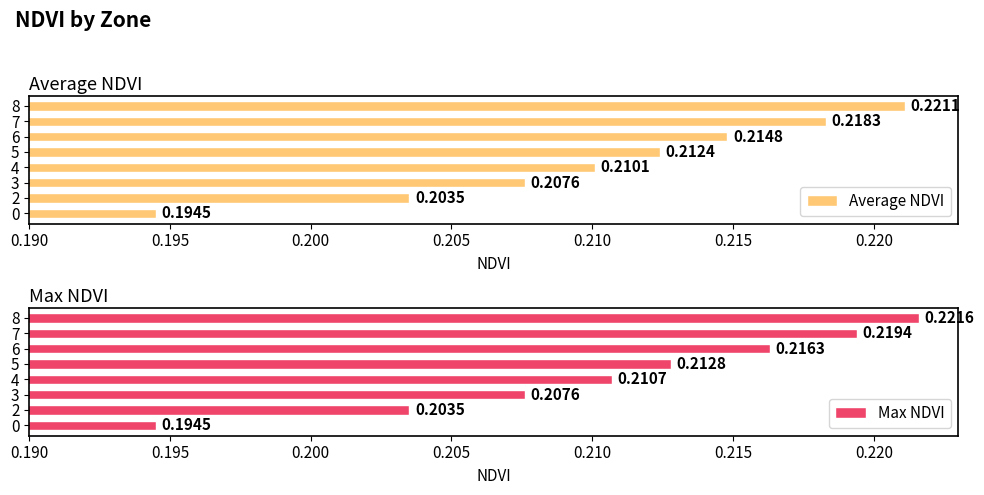

List the labels in order of Average NDVI value, largest first.

8, 7, 6, 5, 4, 3, 2, 0